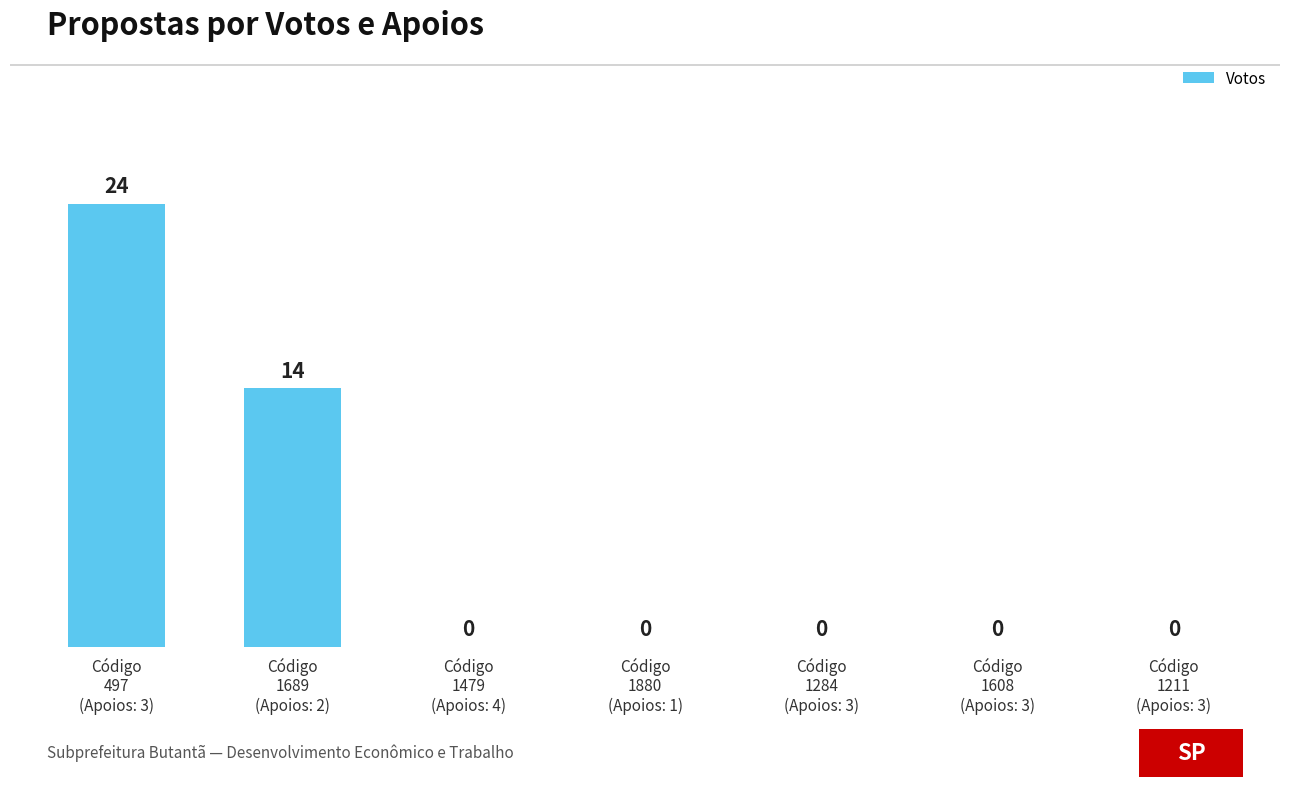

Which label corresponds to the largest value in the chart?

Código
497
(Apoios: 3)